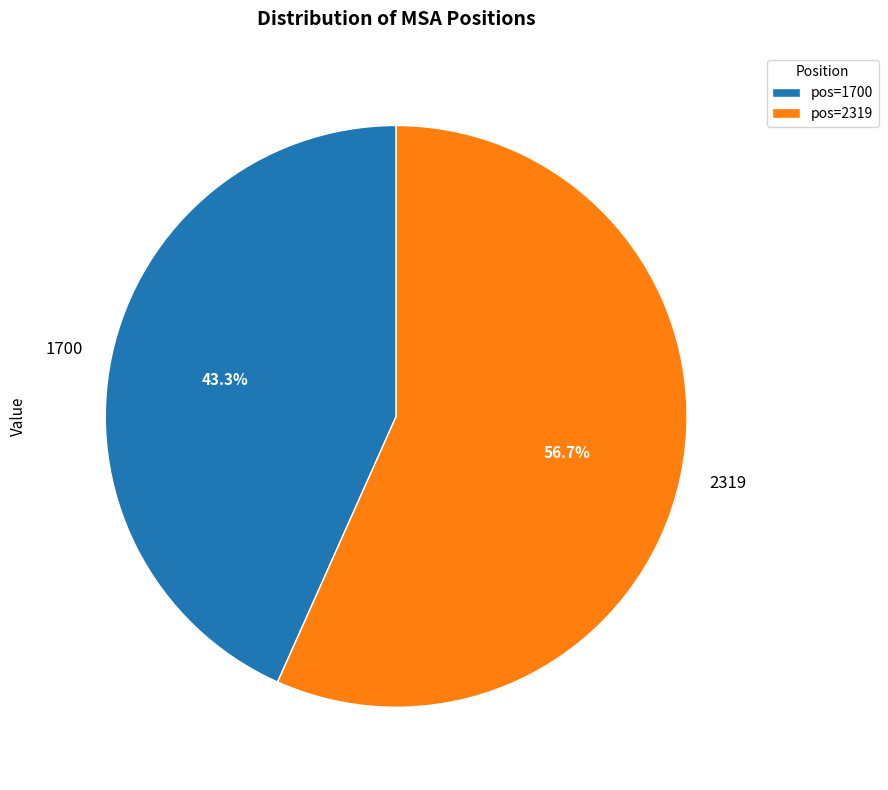

Which slice is the smallest?

1700